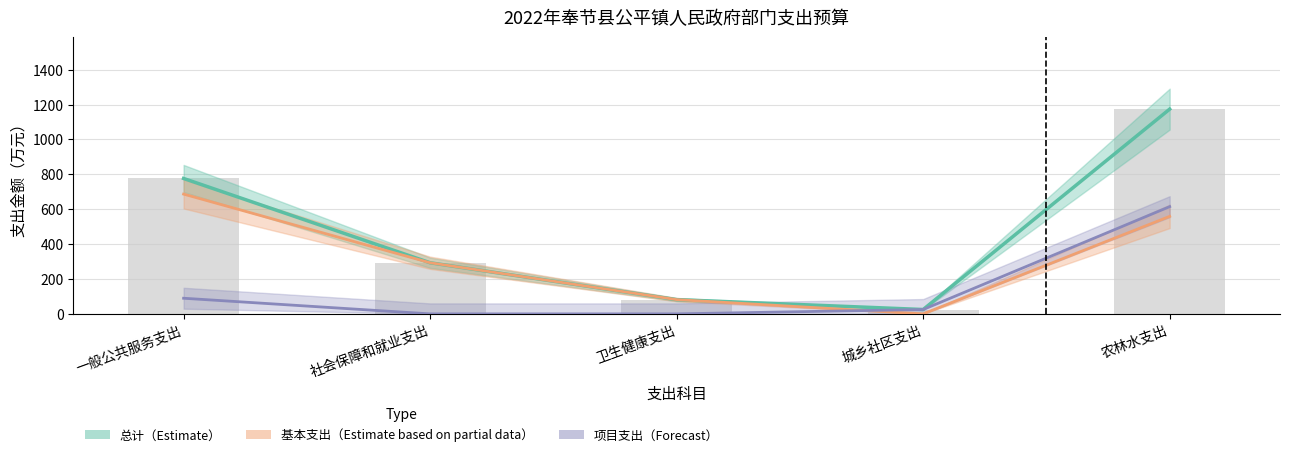

Does the chart contain stacked bars?

No